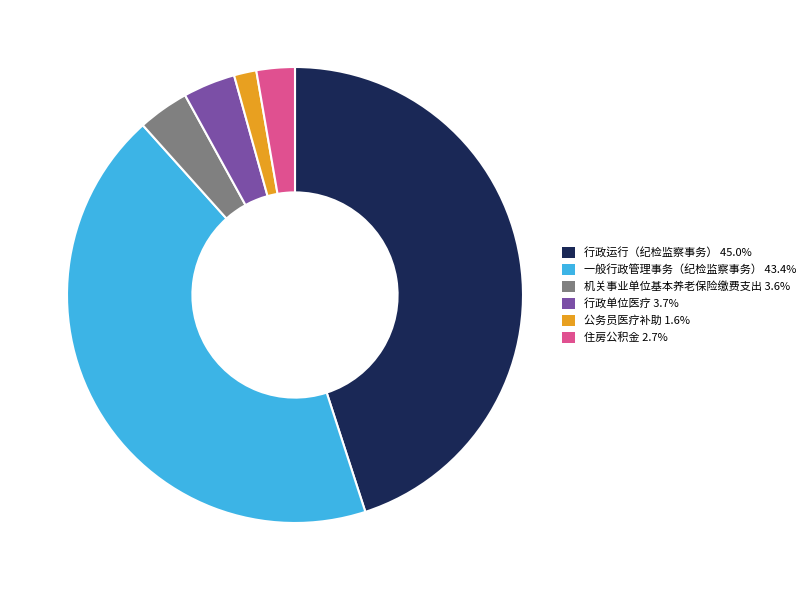

Is the sum of 一般行政管理事务（纪检监察事务） 43.4% and 行政单位医疗 3.7% greater than half?

No